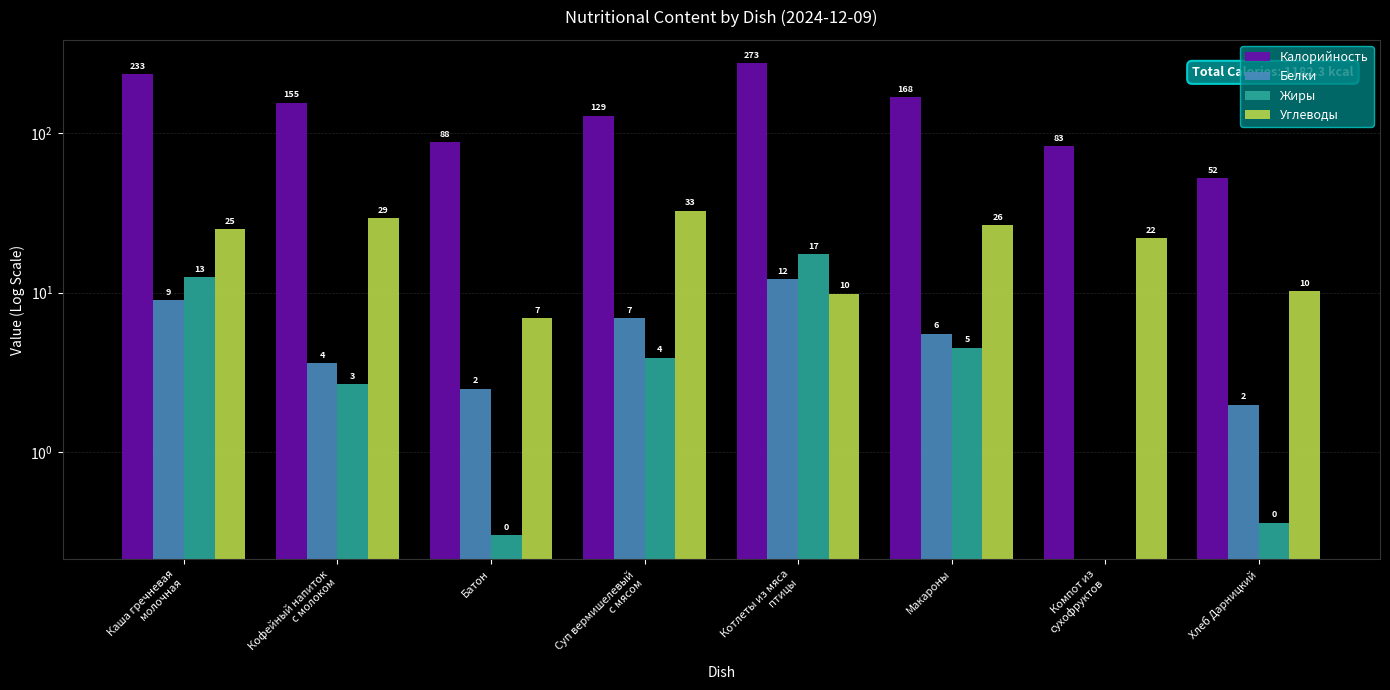

What is the lowest value of the Углеводы series?

6.9